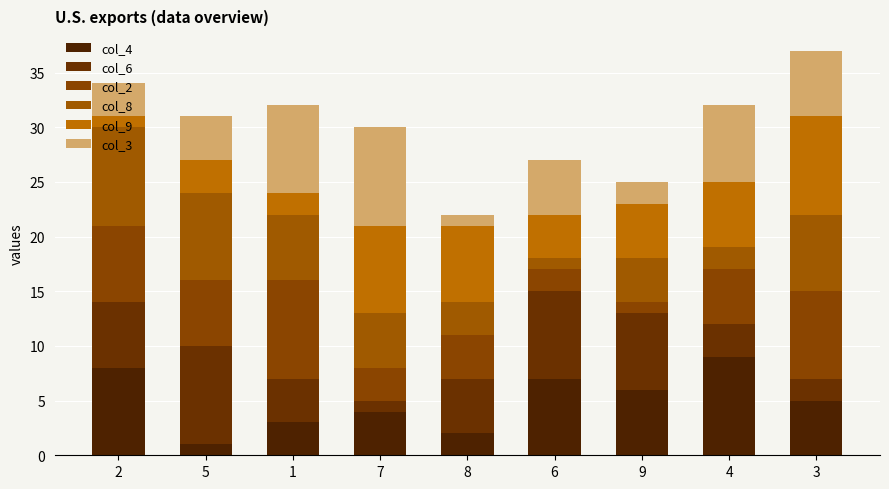

Rank the categories by col_2 value from highest to lowest.

1, 3, 2, 5, 4, 8, 7, 6, 9